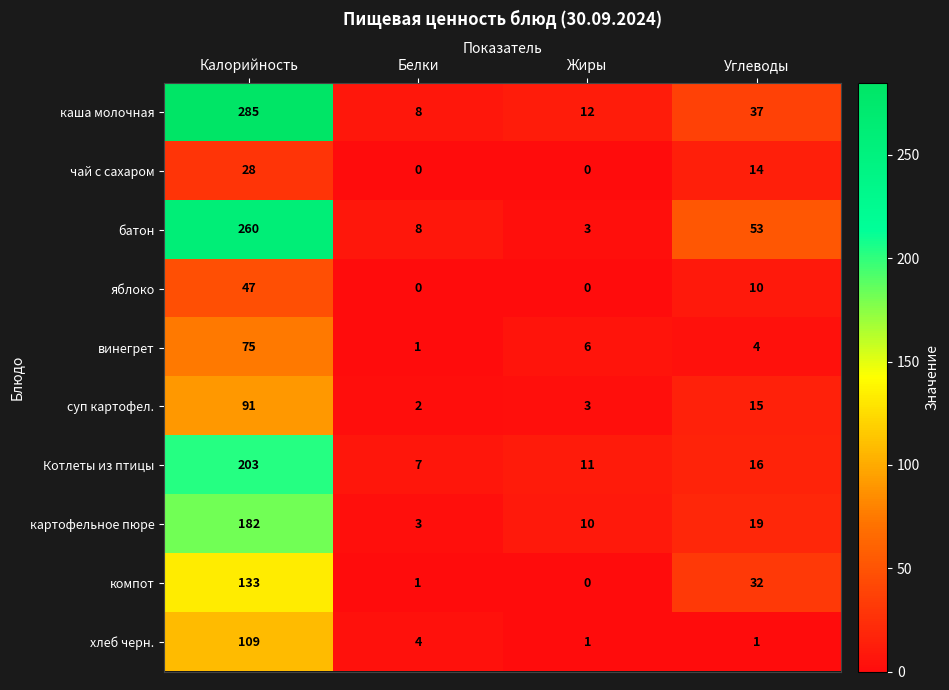

At which label does хлеб черн. reach its peak?

Калорийность